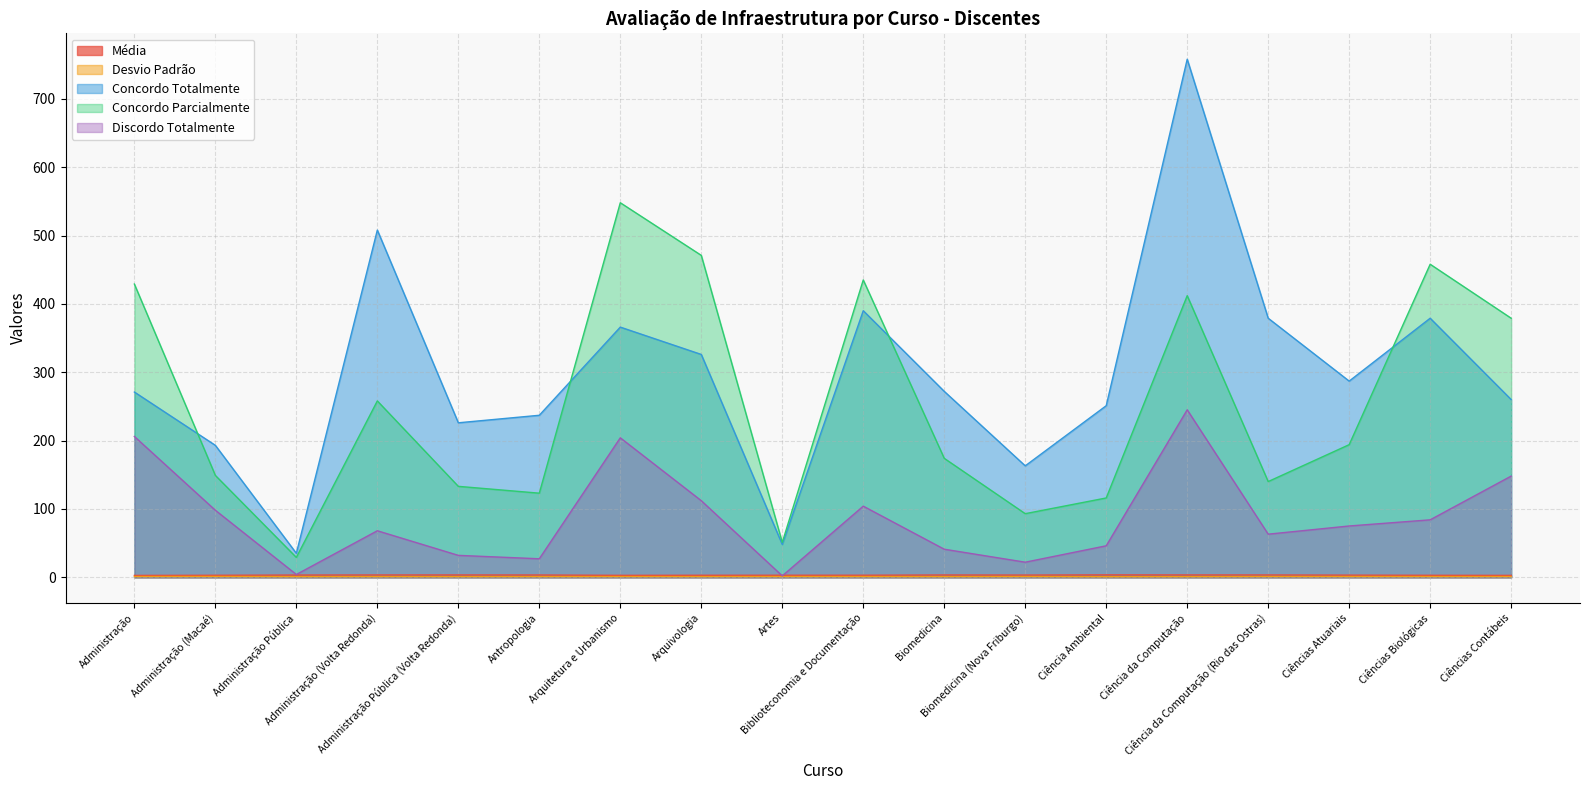

True or false: Concordo Parcialmente and Média cross at least once.

False